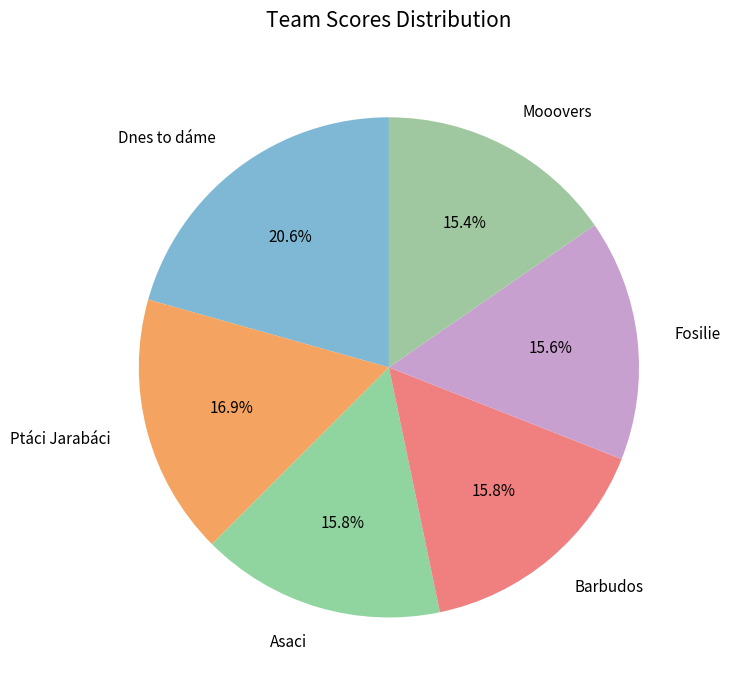

Which slice is the largest?

Dnes to dáme